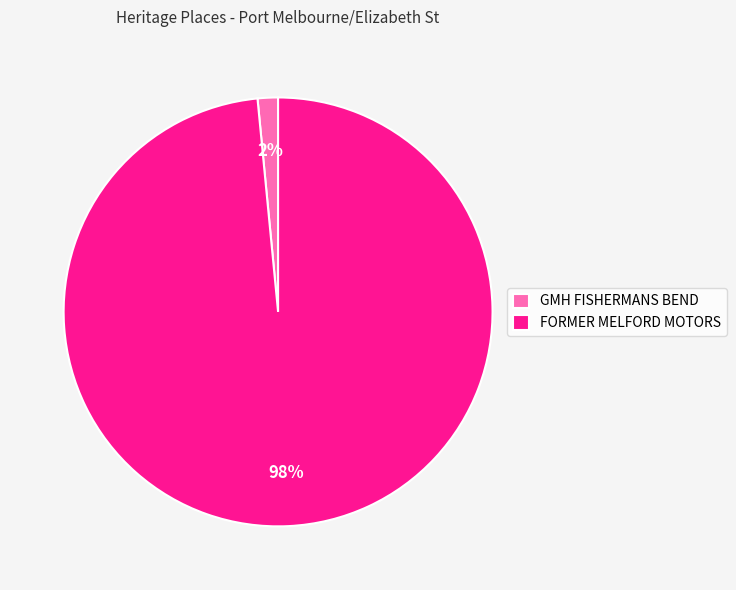

Is there any slice that represents more than half of the pie?

Yes